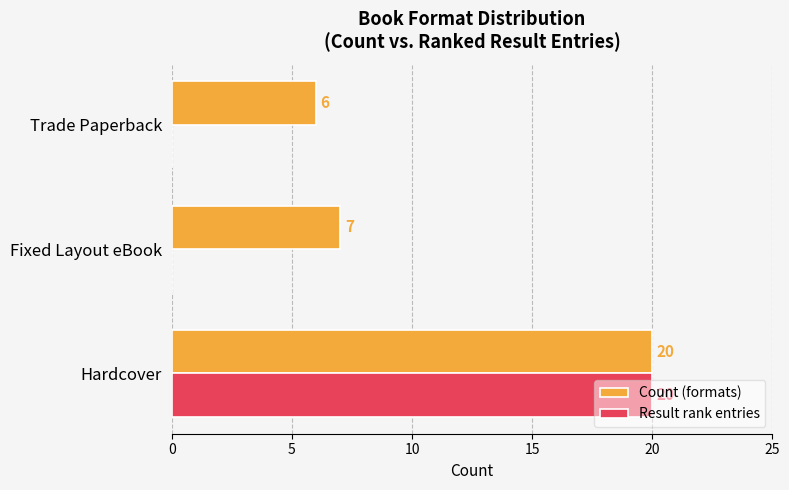

What is the highest value of the Result rank entries series?

20